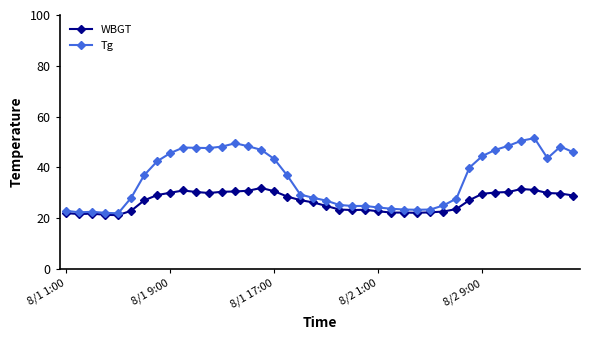

What is the value of the WBGT point at the 32nd from the left?

27.1